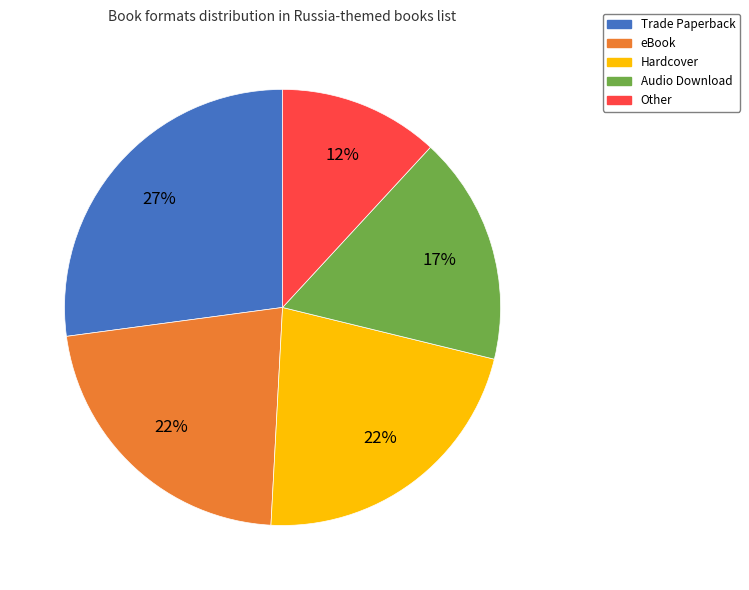

To the nearest percent, what percentage of the pie is Trade Paperback?

27%